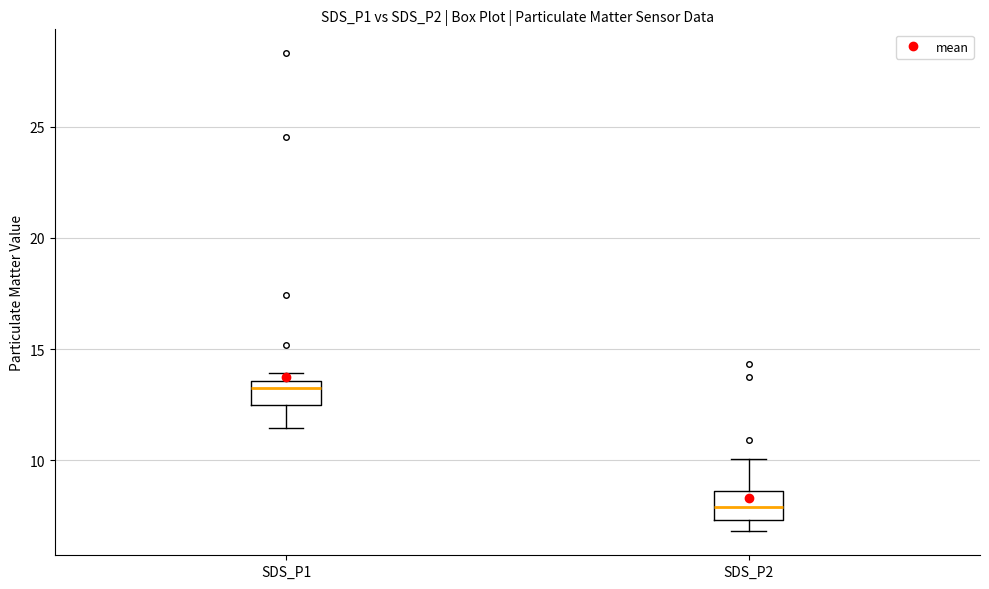

Reading left to right, transcribe this box plot: for each box, give where its median line is, the range the box spans, and where its two whiskers end, as read against the y-axis. The values are not printed on the chart, so give them approximately, as read against the axis.

SDS_P1: median 13.0, box 12.5 to 13.5, whiskers 11.5 to 14.0
SDS_P2: median 8.0, box 7.5 to 8.5, whiskers 7.0 to 10.0